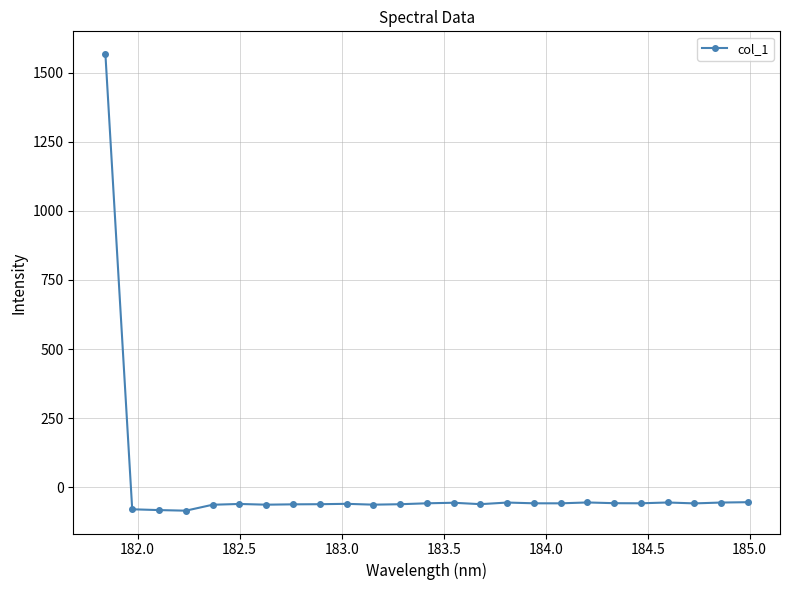

What is the greatest value displayed?

1566.7